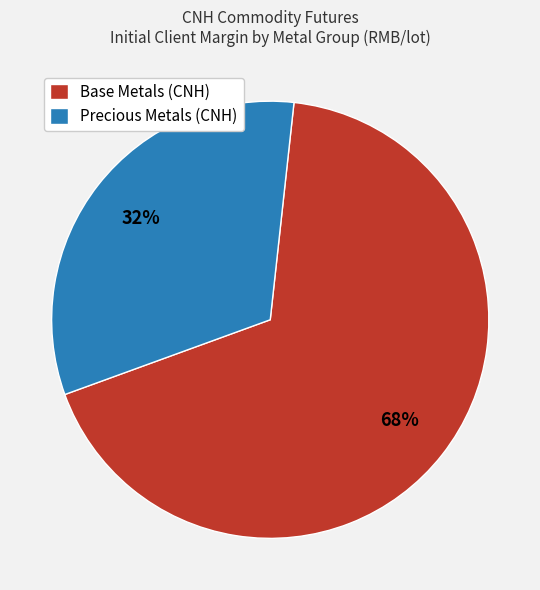

To the nearest percent, what is the average slice percentage?

50%